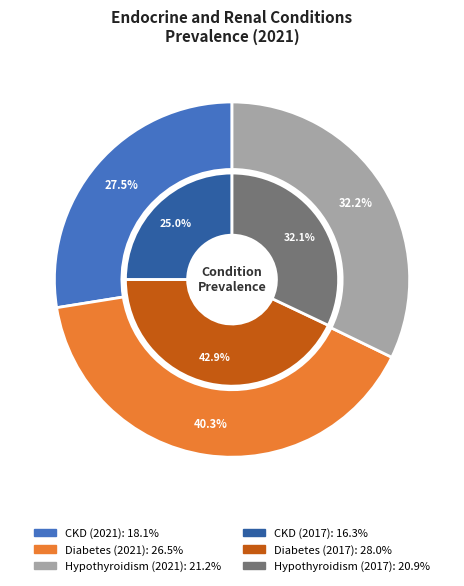

Is there a majority slice in this chart?

No